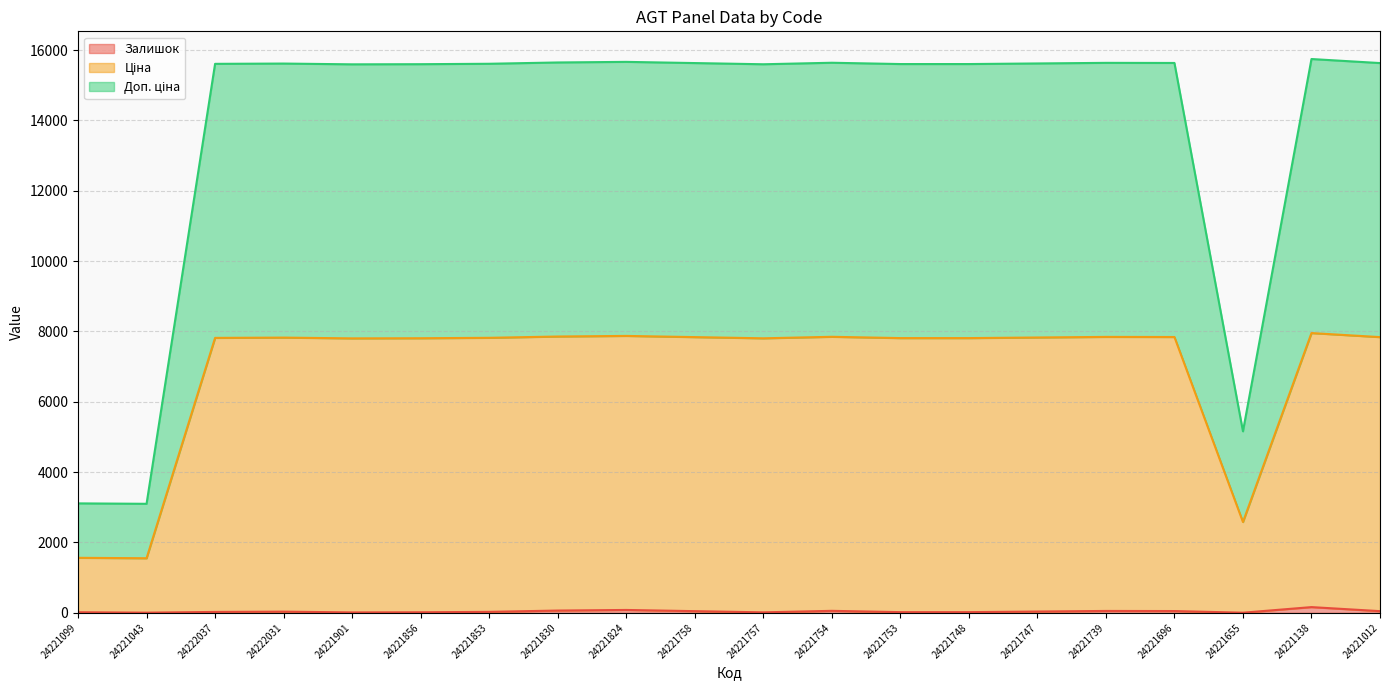

At which category is the sum across all series the highest?

24221138